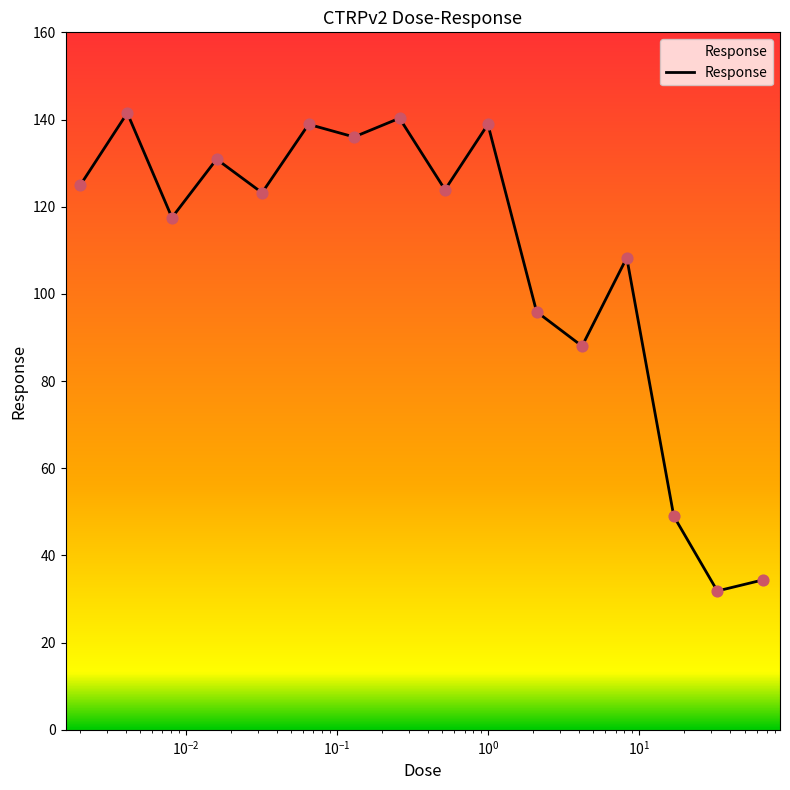

What is the maximum value shown in the chart?

141.5